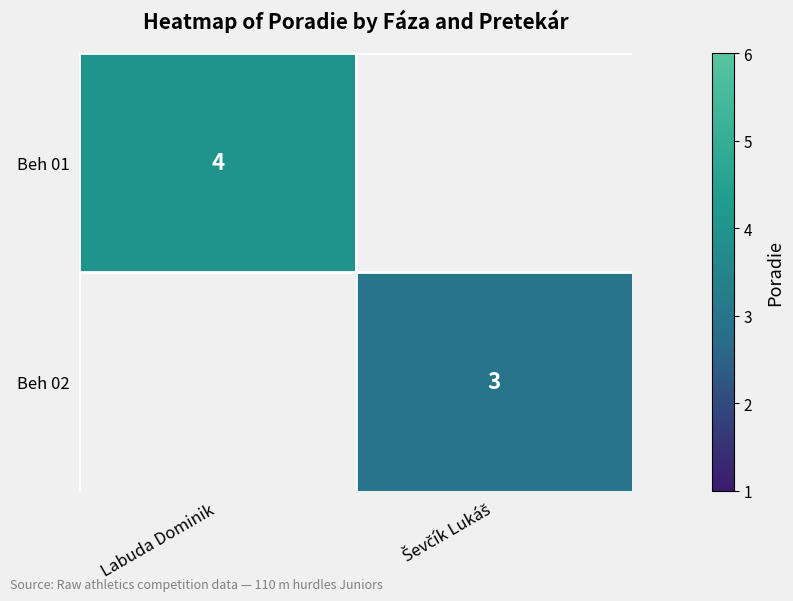

The Beh 01 series shows 3 at Labuda Dominik. True or false?

False